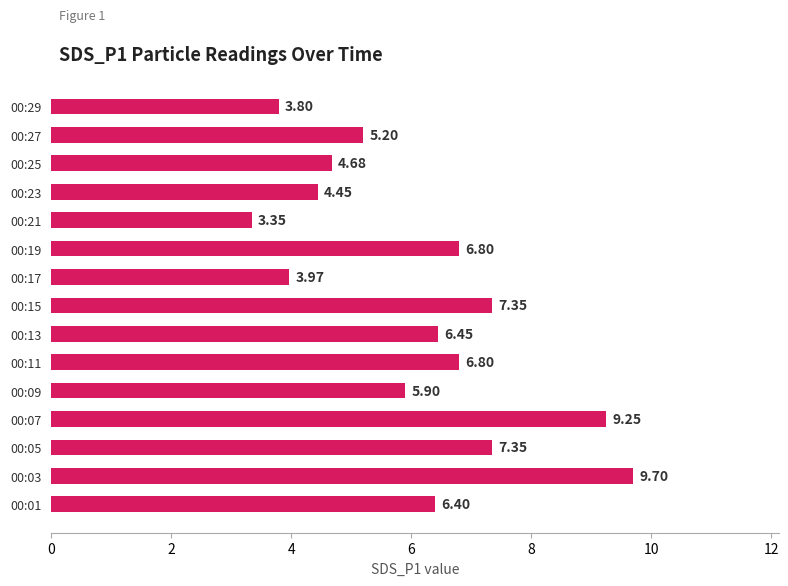

Approximately how many times larger is the value at 00:15 compared to 00:25?

1.6